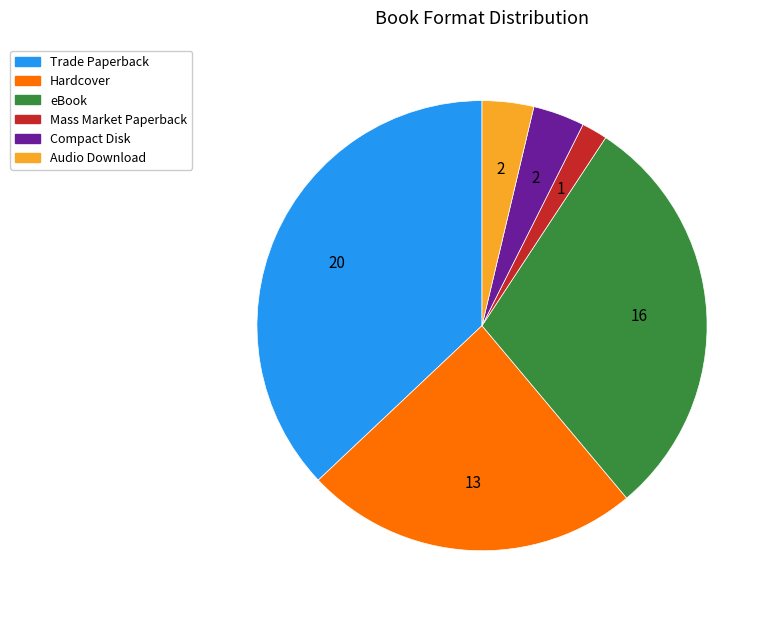

Which category has the biggest portion of the pie?

Trade Paperback